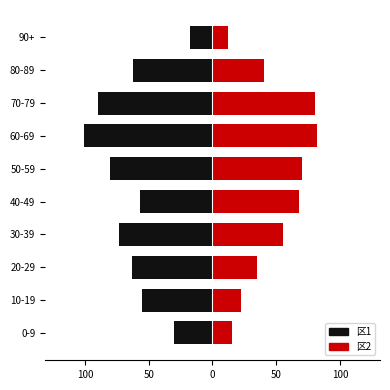

What is the highest value of the 区1 series?

-18